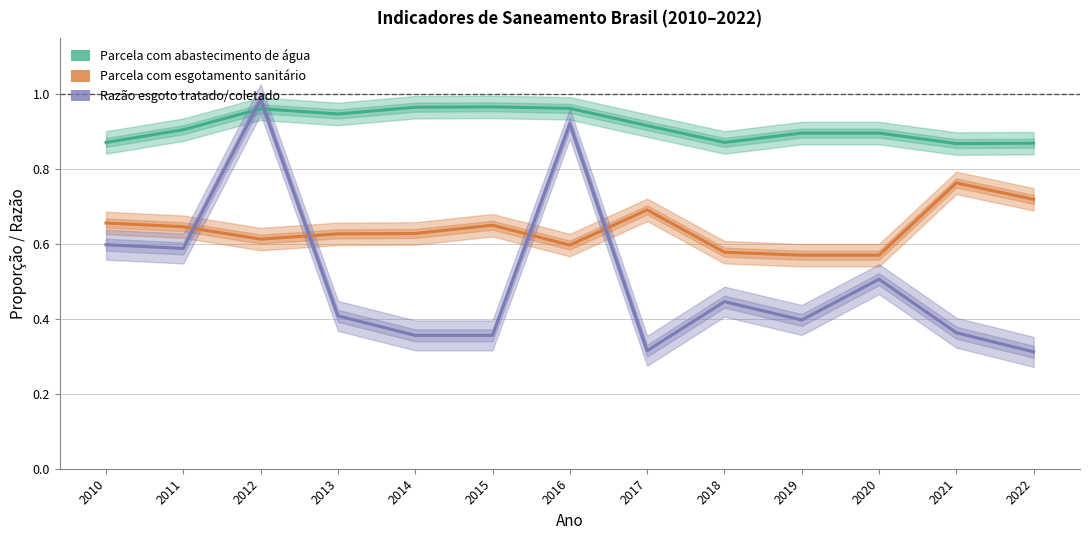

True or false: Parcela com abastecimento de água and Parcela com esgotamento sanitário cross at least once.

False